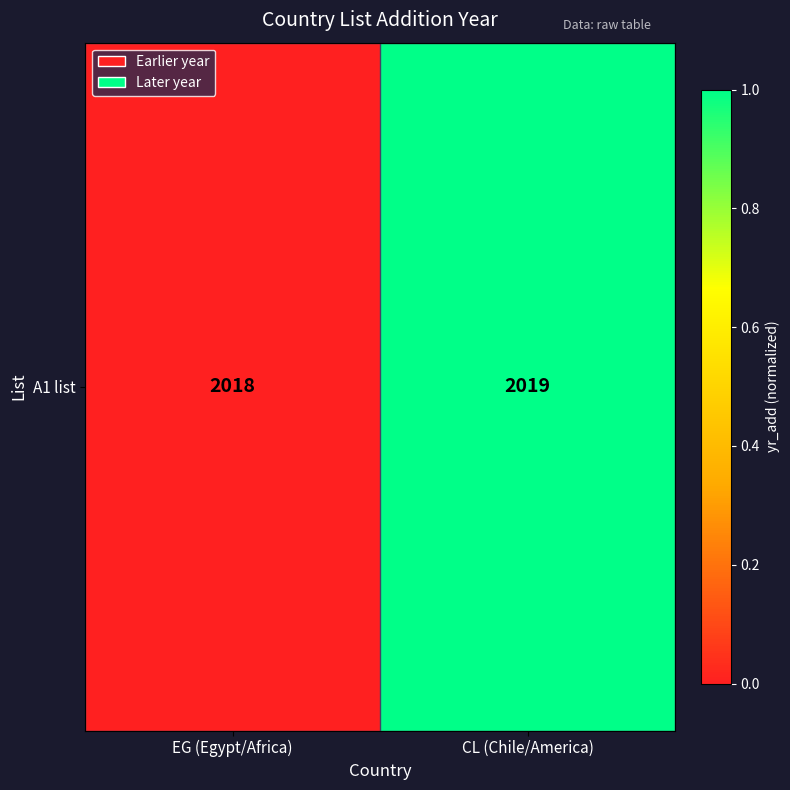

How many positive values are there?

1